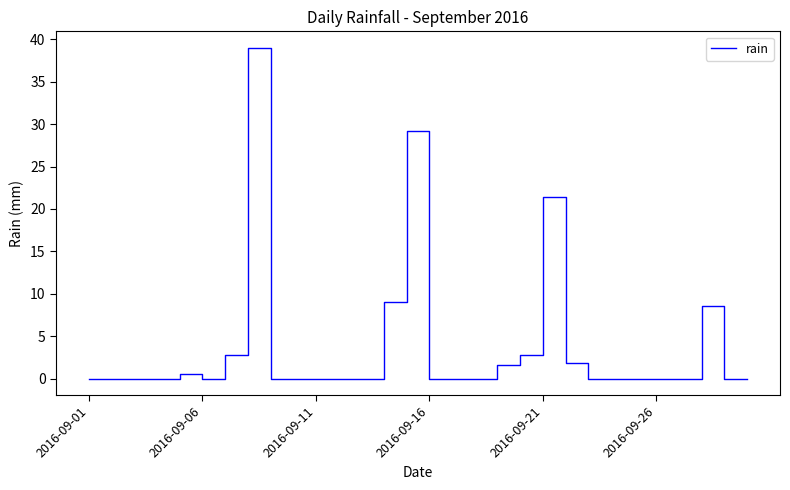

What is the average value?

3.9